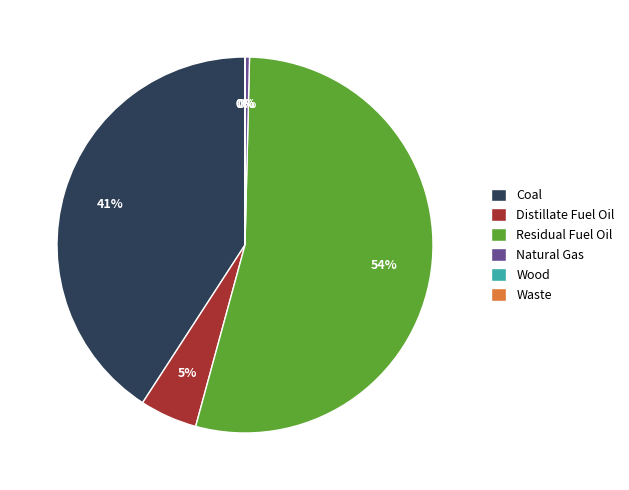

Is it true that Natural Gas is 0% of the pie?

True